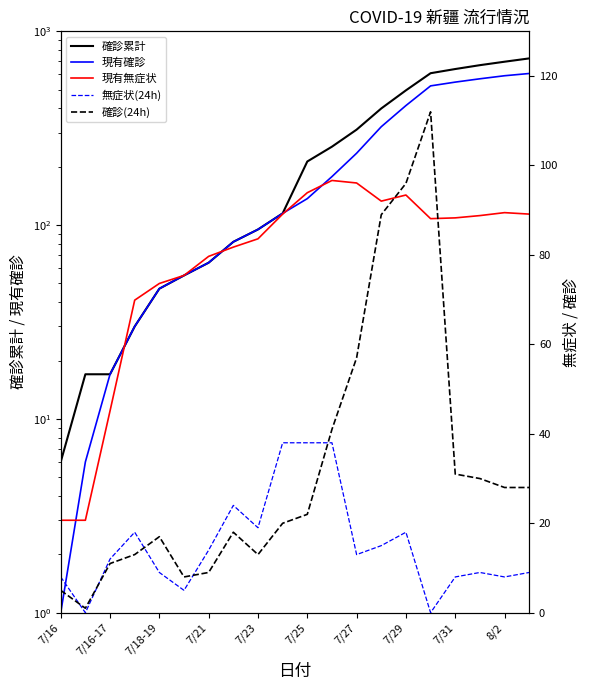

Is the value of 現有確診 at 7/16-17 greater than the value of 無症状(24h) at 7/23?

No